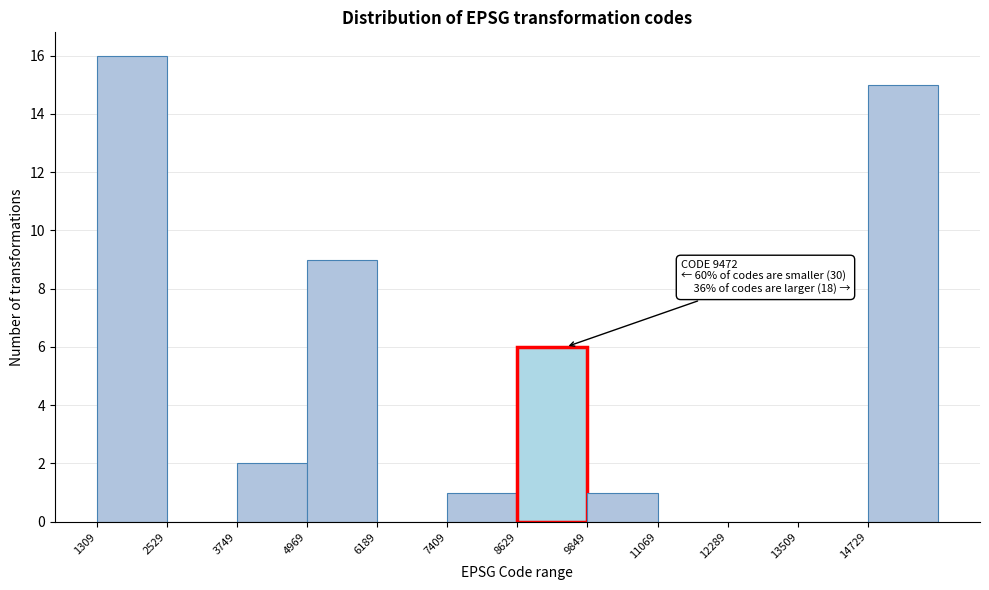

Over which range of the x-axis is the bar tallest?

1400 to 2600